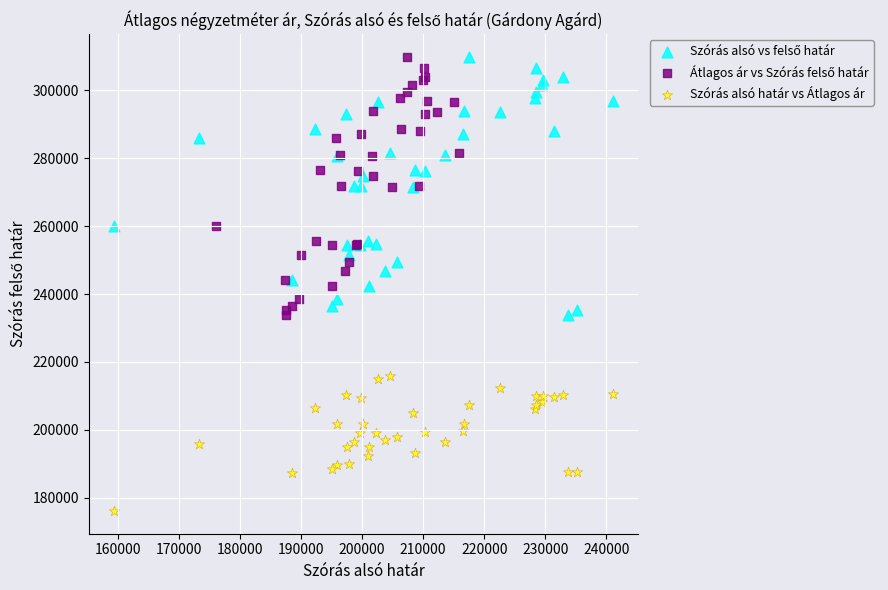

Which series reaches the minimum Y coordinate?

Szórás alsó határ vs Átlagos ár